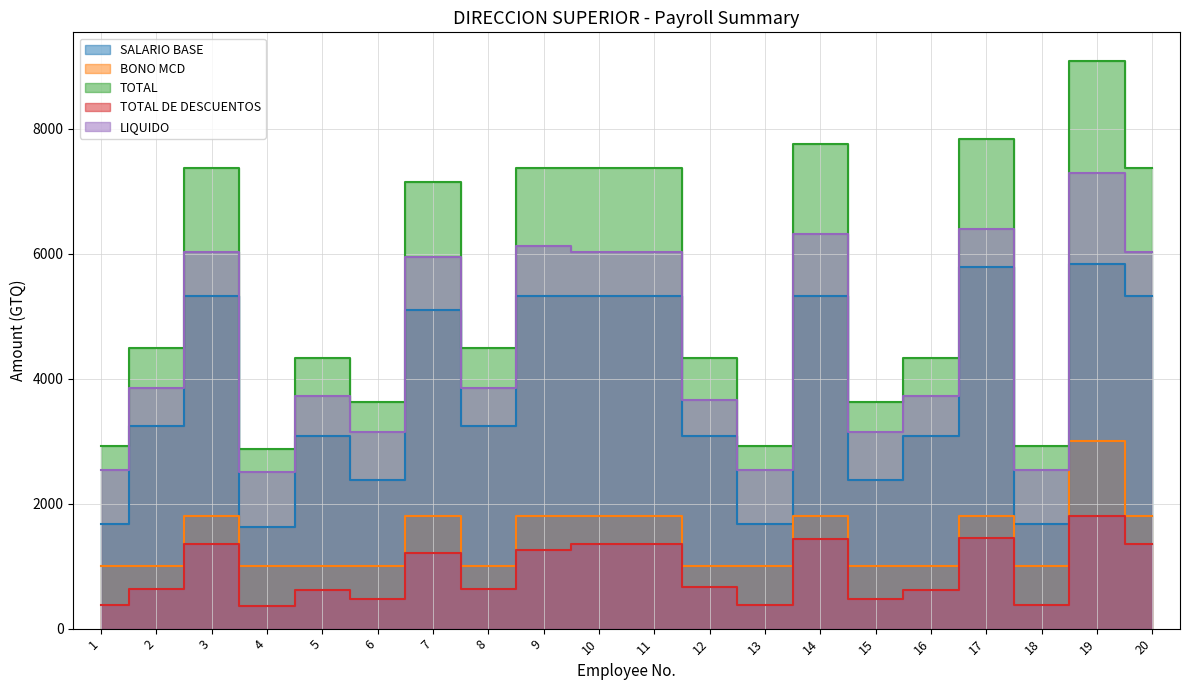

What is the average value of the LIQUIDO series?

4571.1